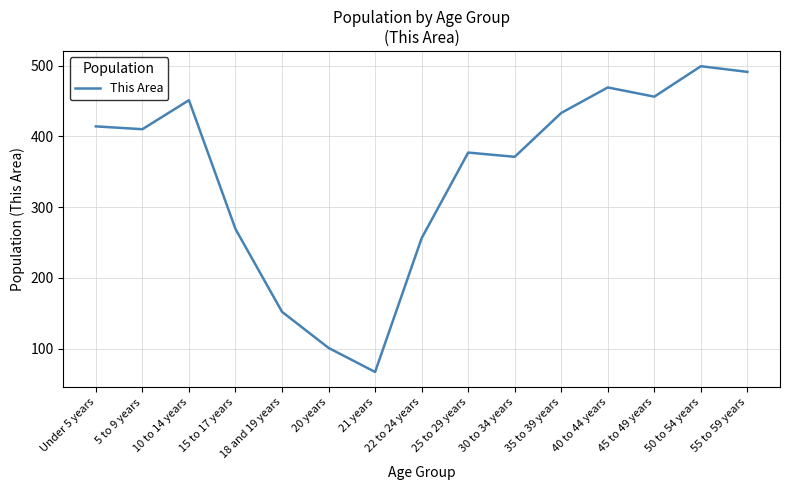

What is the greatest value displayed?

499